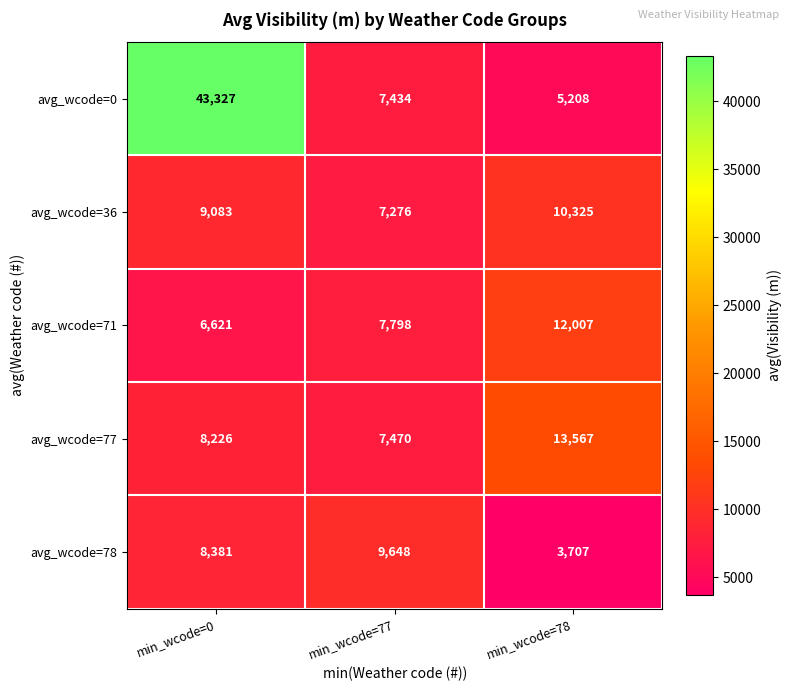

Count the number of data series in this chart.

5